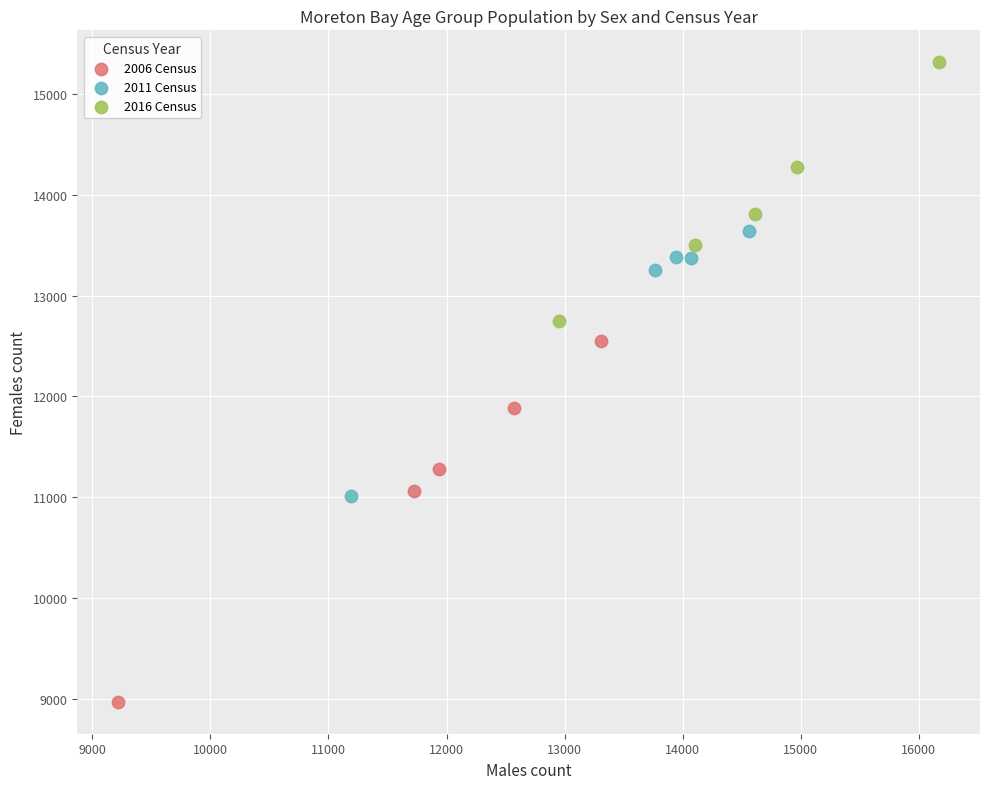

Which series reaches the minimum Y coordinate?

2006 Census